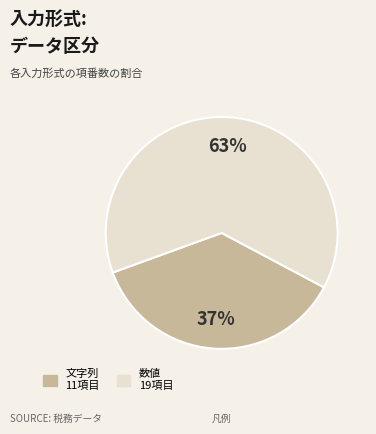

What is the largest slice in the pie chart?

数値